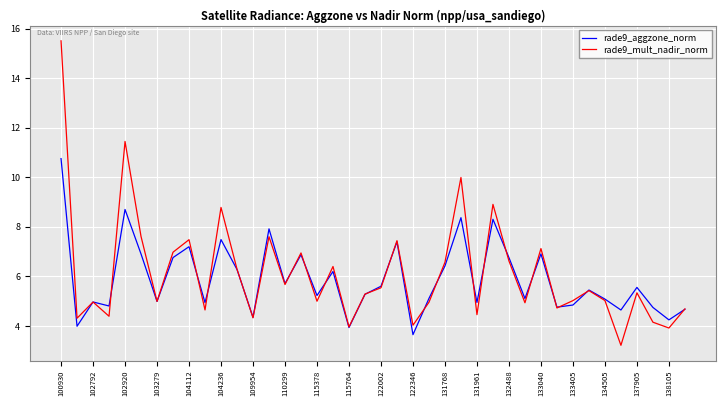

What is the greatest value displayed?

15.5